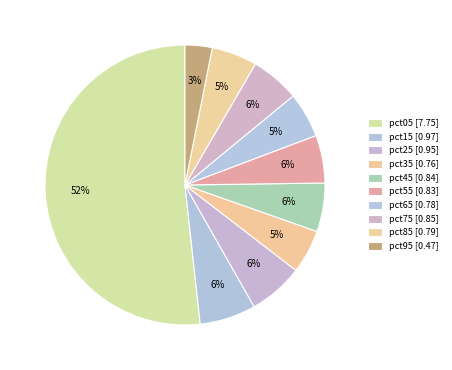

Which slice is the smallest?

pct95